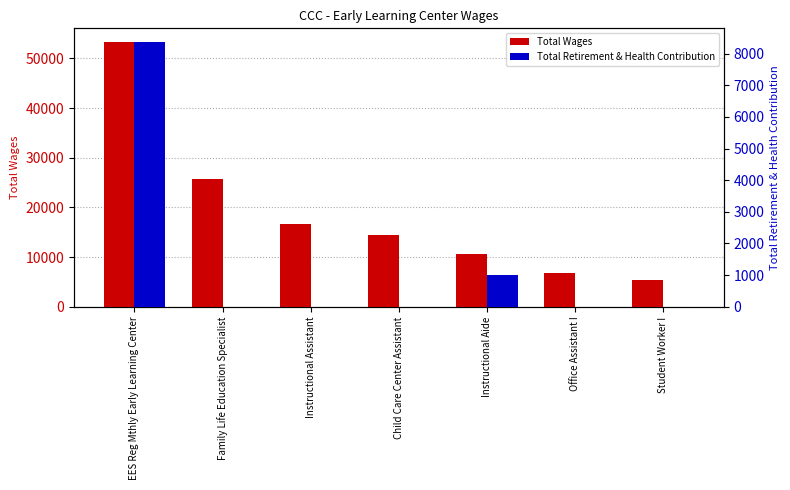

What is the greatest value displayed?

53397